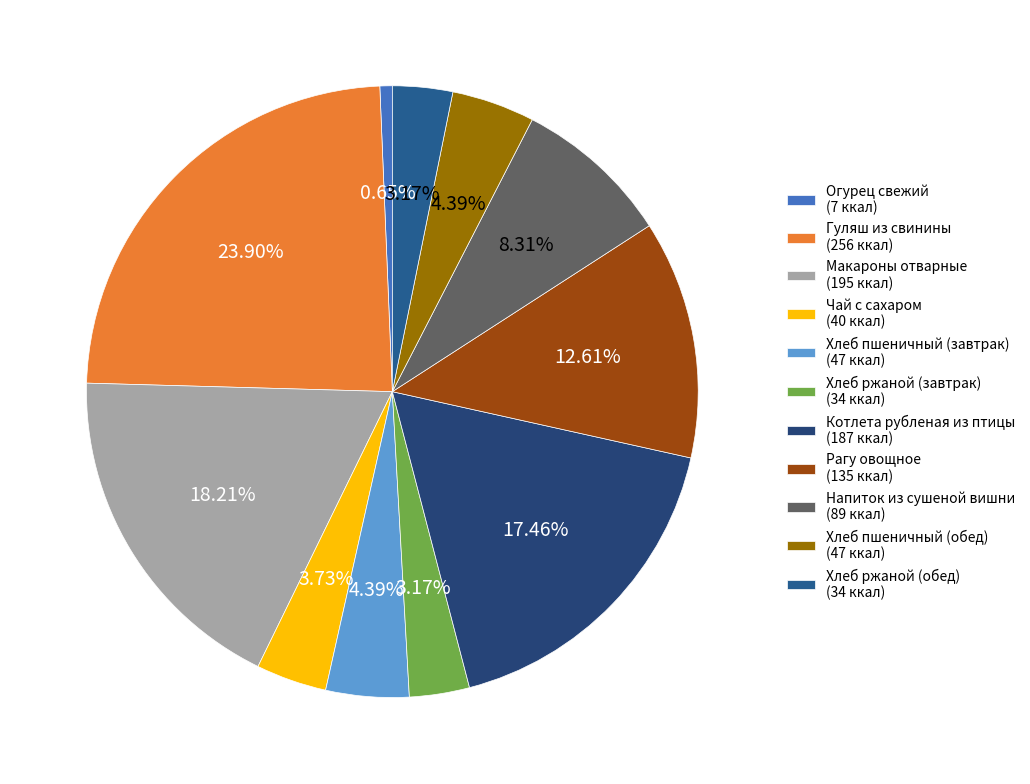

Rank the categories by value from highest to lowest.

Гуляш из свинины, Макароны отварные, Котлета рубленая из птицы, Рагу овощное, Напиток из сушеной вишни, Хлеб пшеничный (завтрак), Хлеб пшеничный (обед), Чай с сахаром, Хлеб ржаной (завтрак), Хлеб ржаной (обед), Огурец свежий